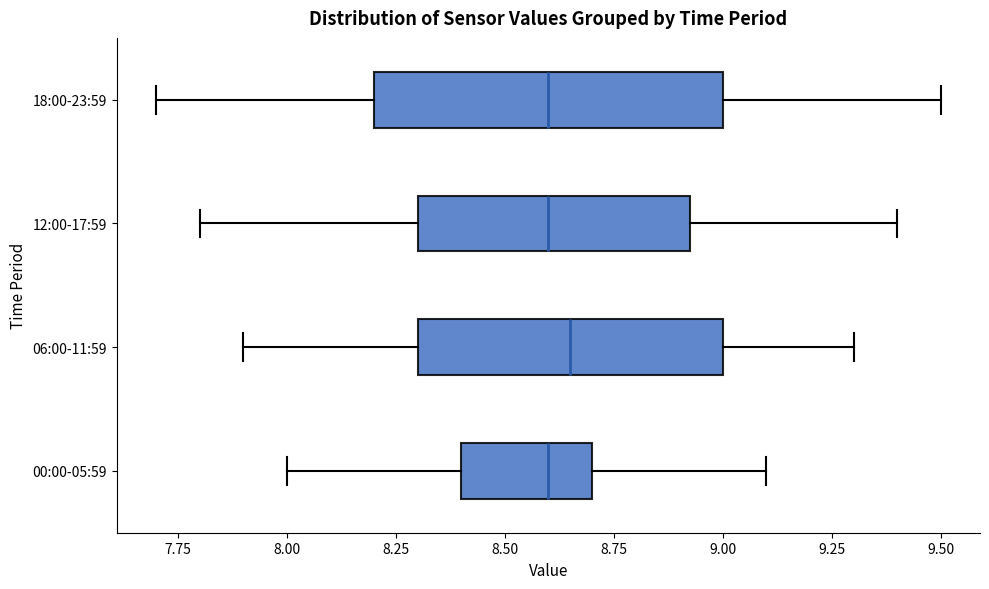

Where is the left edge of the box for 06:00-11:59 on the x-axis? The values are not printed on the chart, so give them approximately, as read against the axis.

8.30